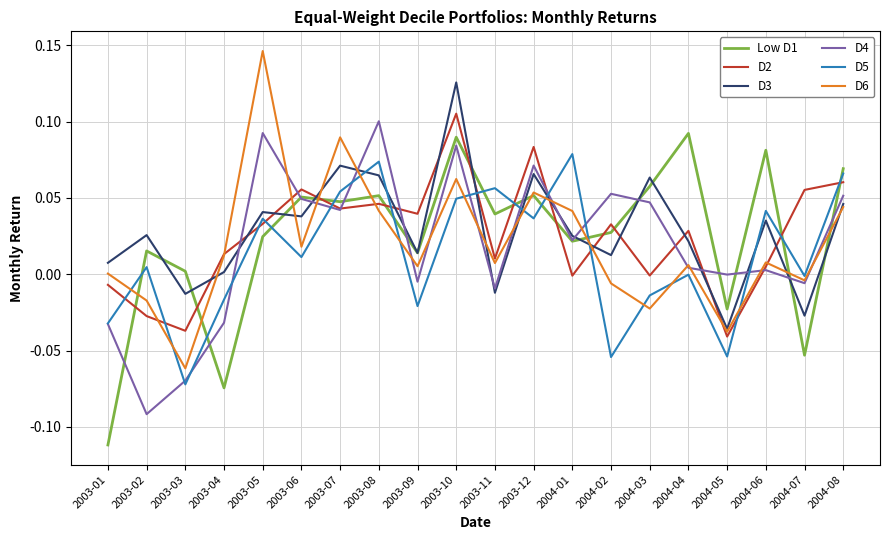

At which category is the sum across all series the highest?

2003-10